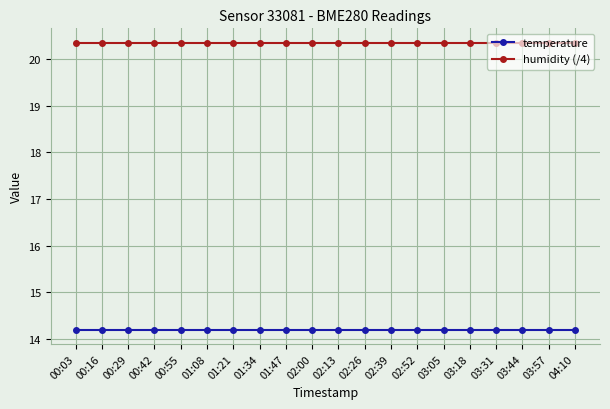

What is the label of the 10th point from the right?

02:13